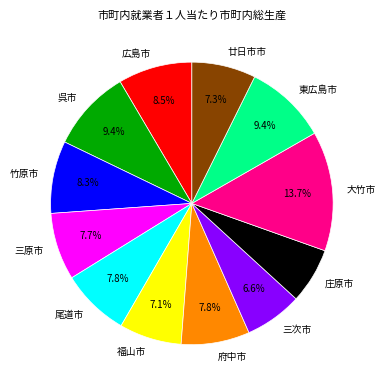

Which category has the biggest portion of the pie?

大竹市